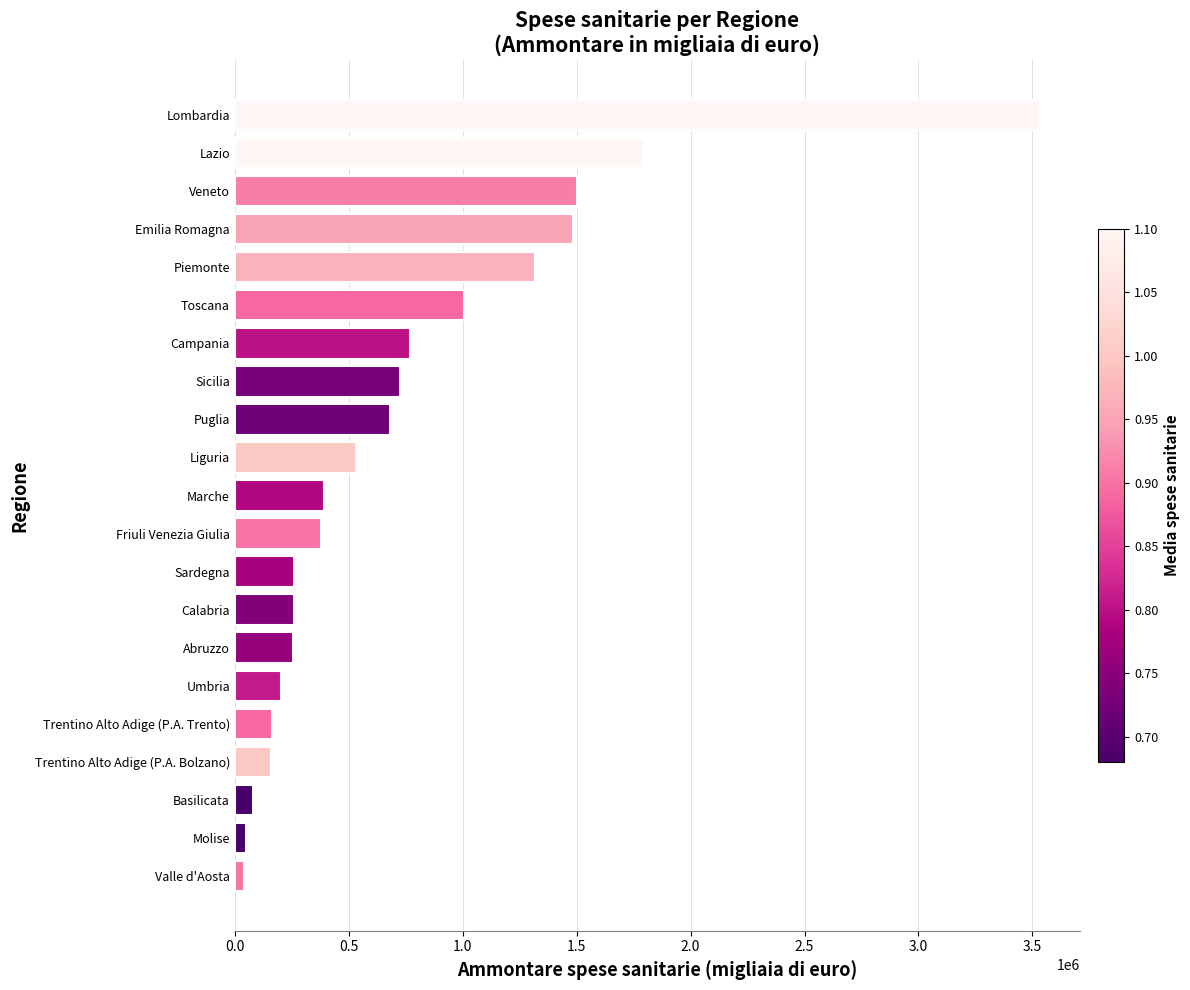

What is the minimum value shown in the chart?

38598